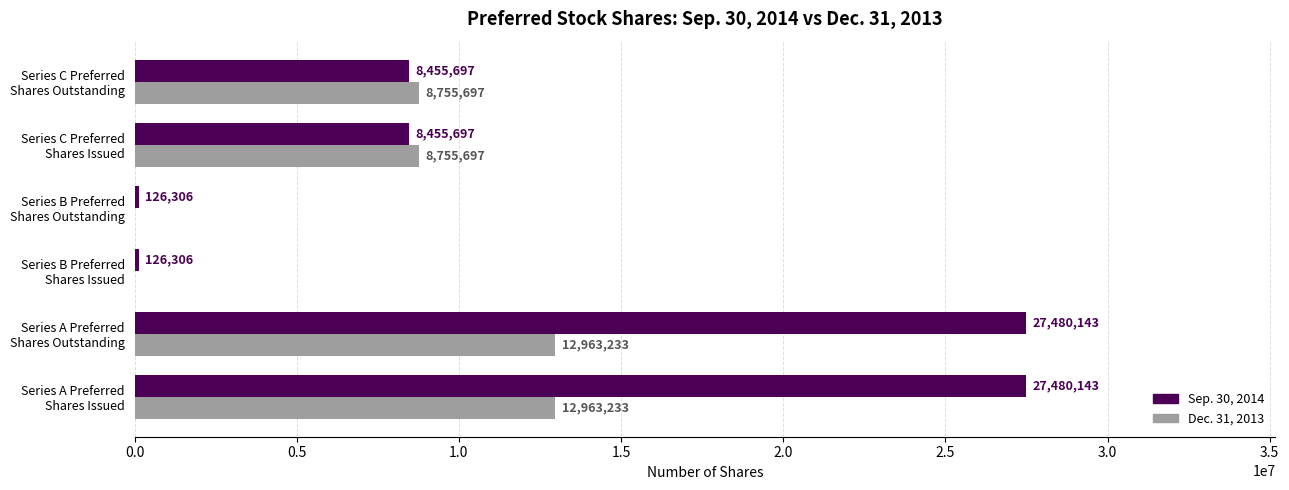

What is the highest value of the Dec. 31, 2013 series?

12963233